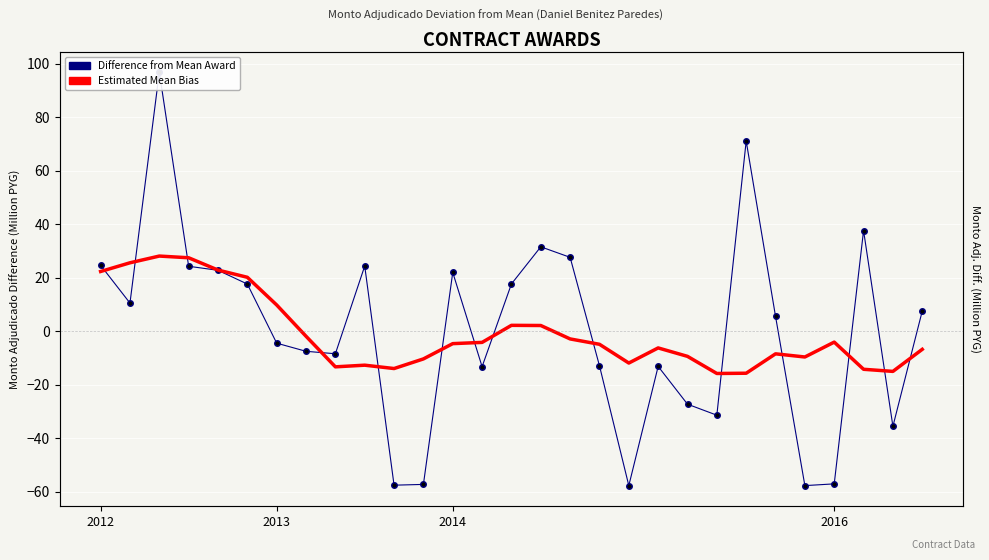

What value does the Difference from Mean Award series have at 2012?

24.6